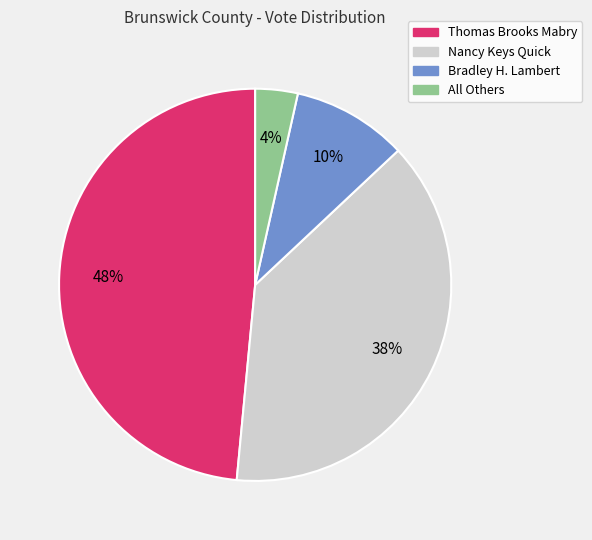

Is the sum of Thomas Brooks Mabry and Bradley H. Lambert greater than half?

Yes